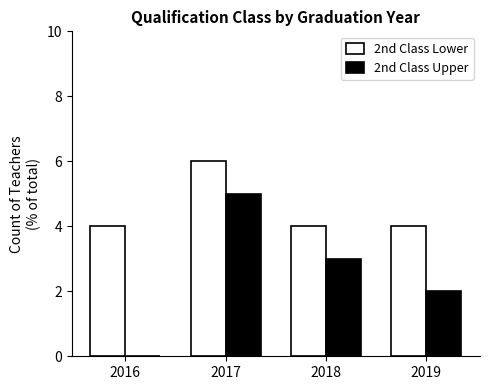

Which series changed the most between 2016 and 2018?

2nd Class Upper